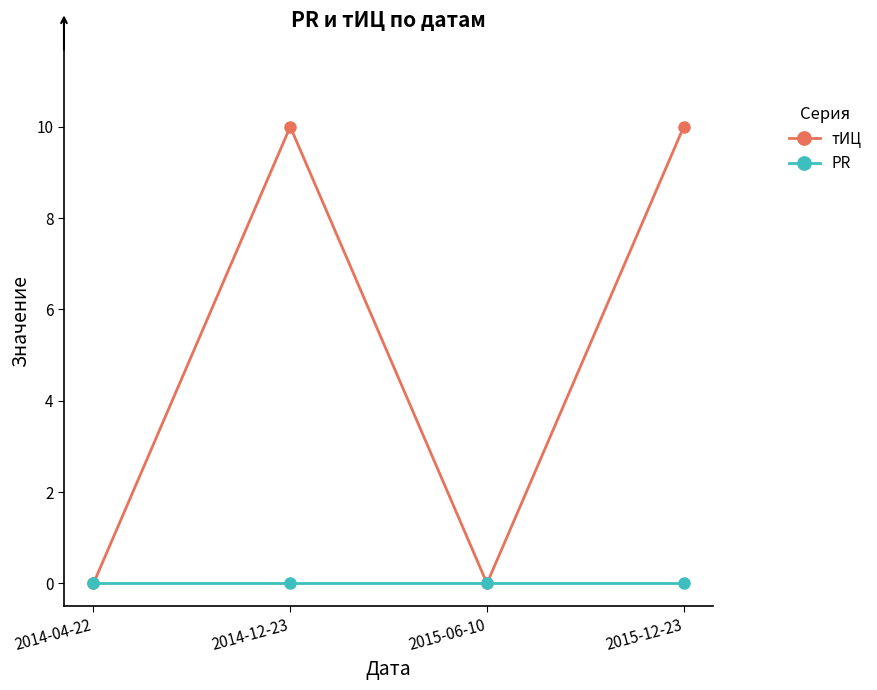

The value of PR at 2014-04-22 is 0. True or false?

True